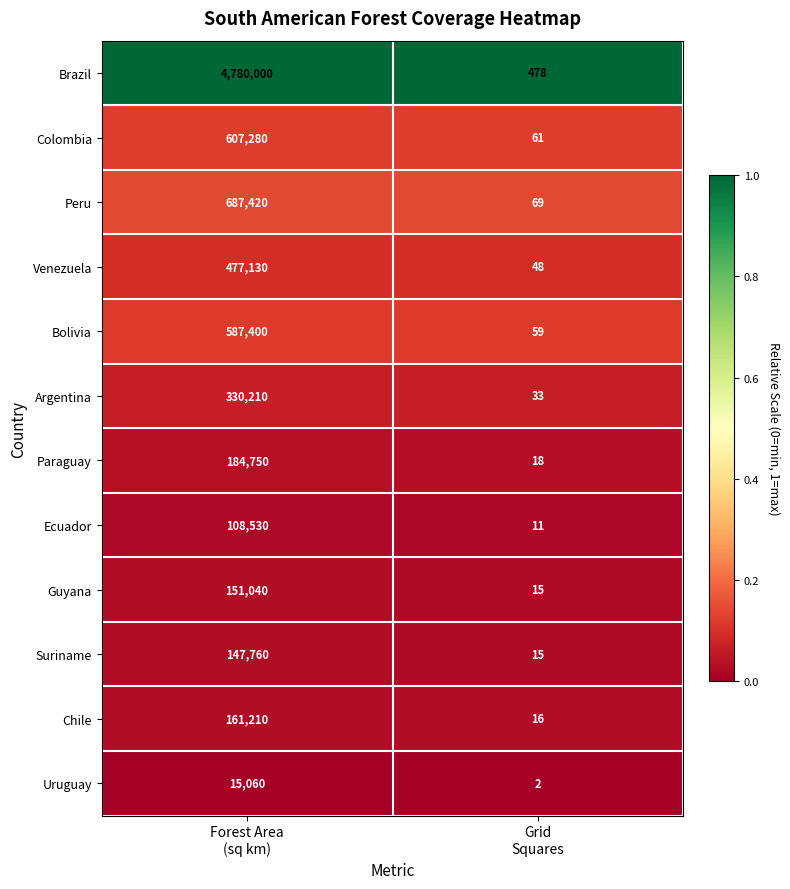

Reading left to right, transcribe all the data shown in this chart.

Brazil: 4780000	478
Colombia: 607280	61
Peru: 687420	69
Venezuela: 477130	48
Bolivia: 587400	59
Argentina: 330210	33
Paraguay: 184750	18
Ecuador: 108530	11
Guyana: 151040	15
Suriname: 147760	15
Chile: 161210	16
Uruguay: 15060	2